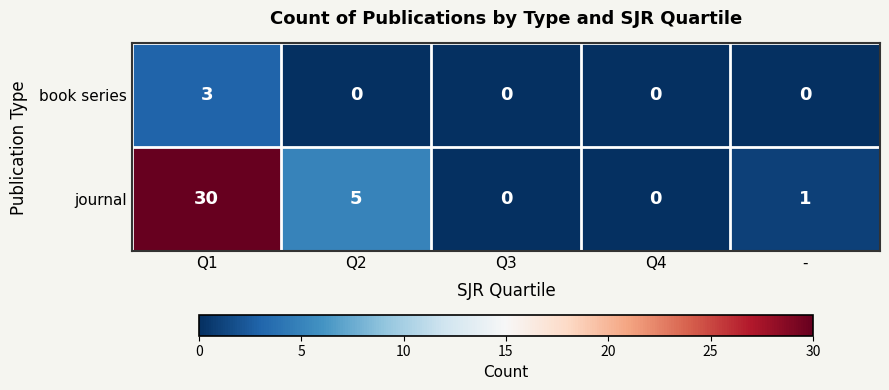

List the series in order of their peak value, lowest first.

book series, journal